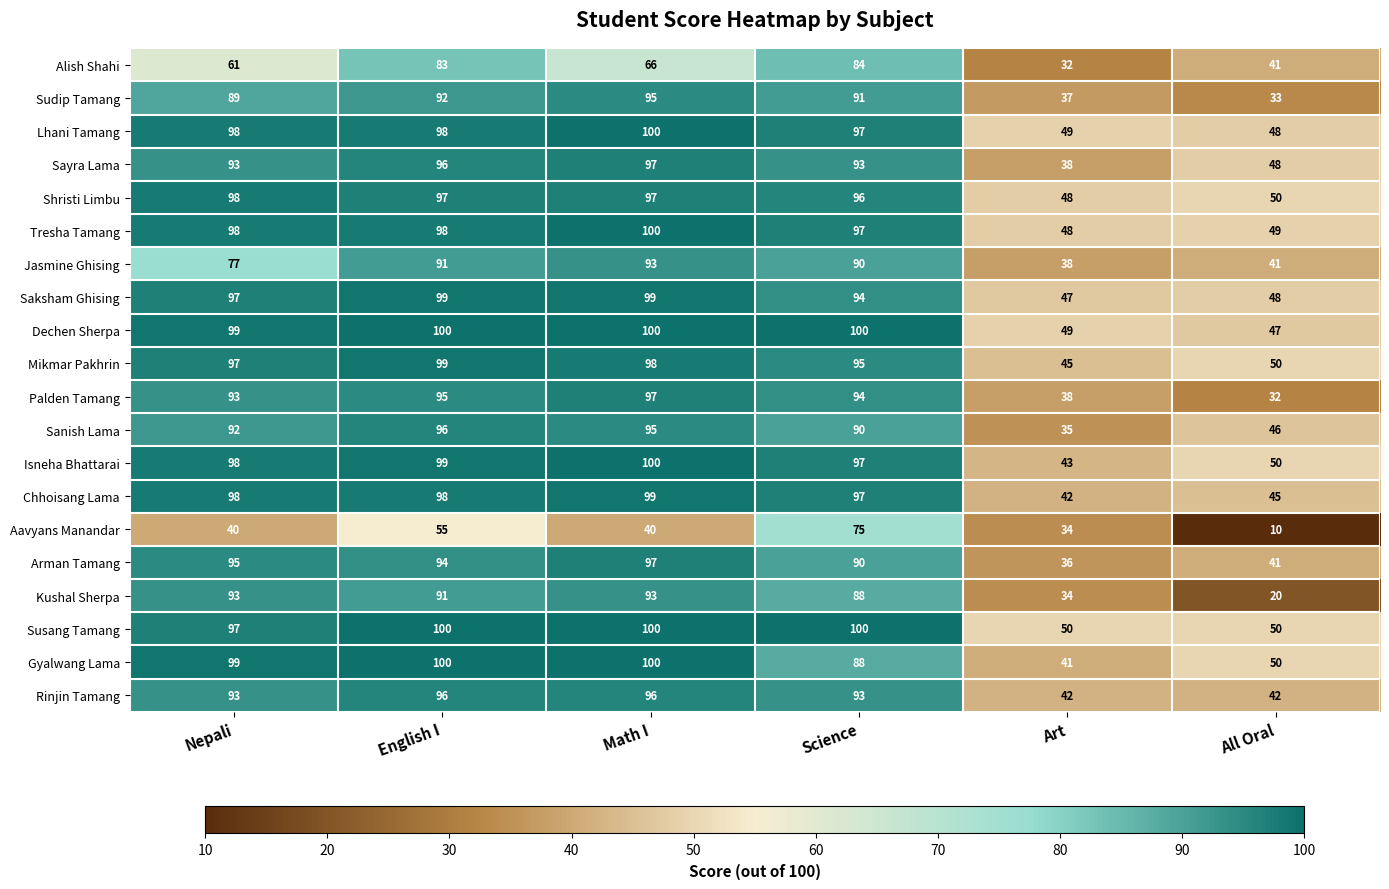

Which series has the widest spread of values?

Kushal Sherpa